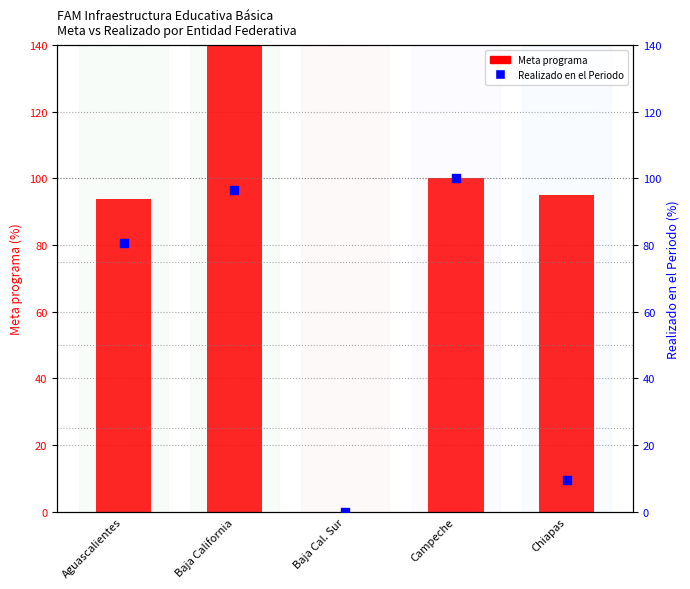

Which series contains the lowest Y value?

Meta programa